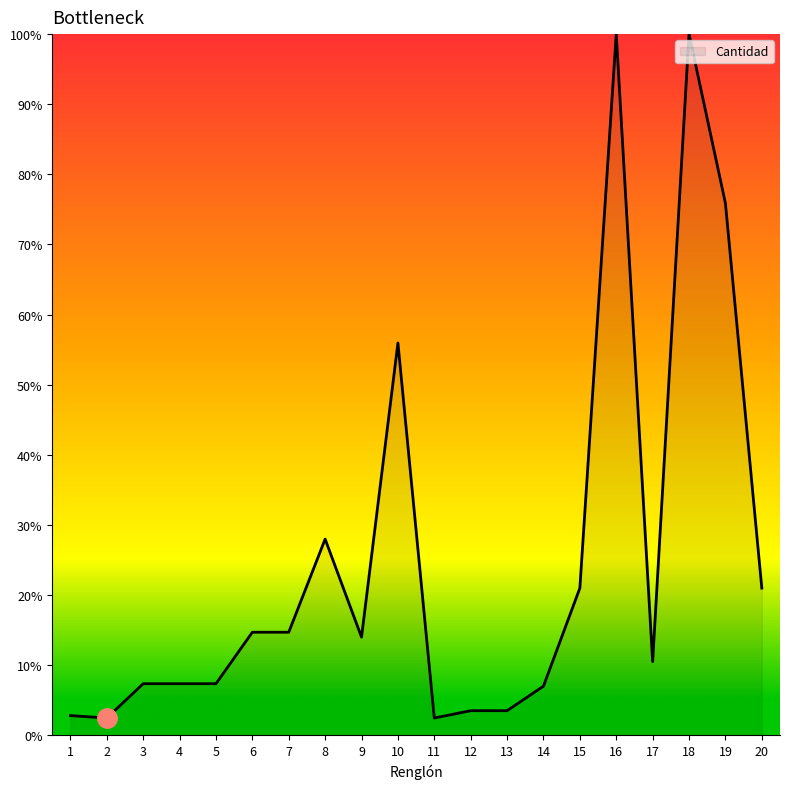

What is the minimum value shown in the chart?

2.4